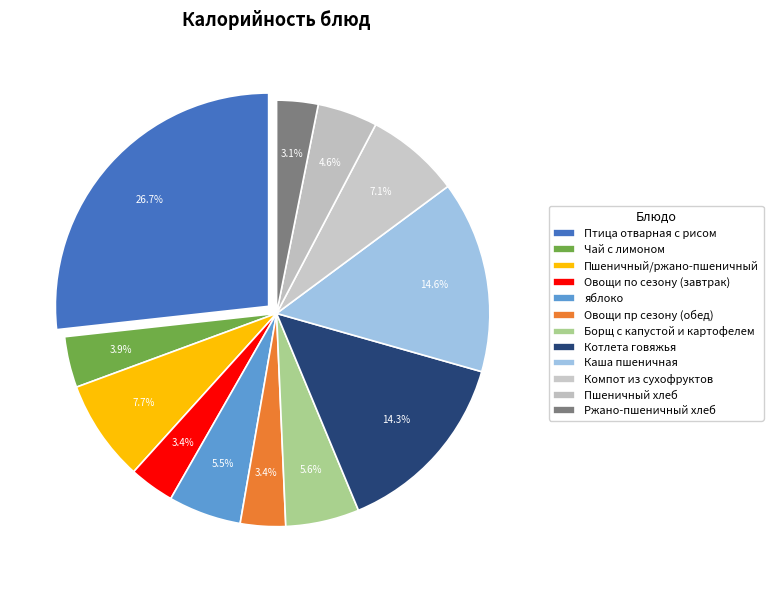

What is the total percentage of Овощи по сезону (завтрак) and Пшеничный хлеб?

8.0%